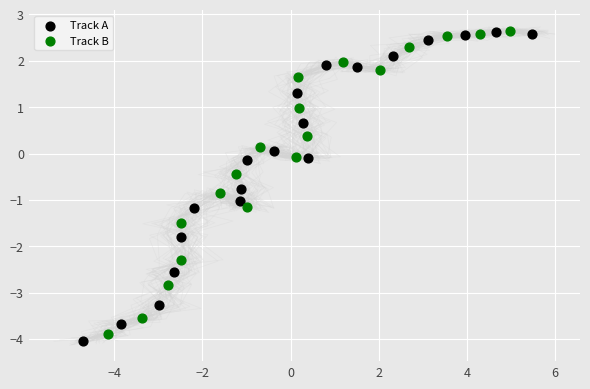

Which series has the largest Y range (max minus min)?

Track A